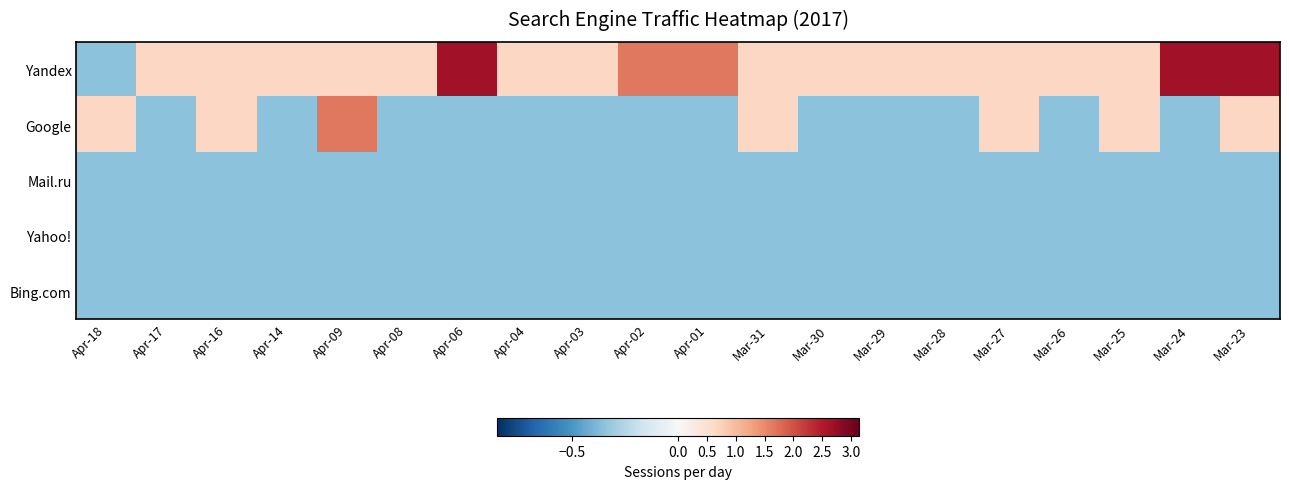

List the series in order of their peak value, highest first.

Yandex, Google, Mail.ru, Yahoo!, Bing.com